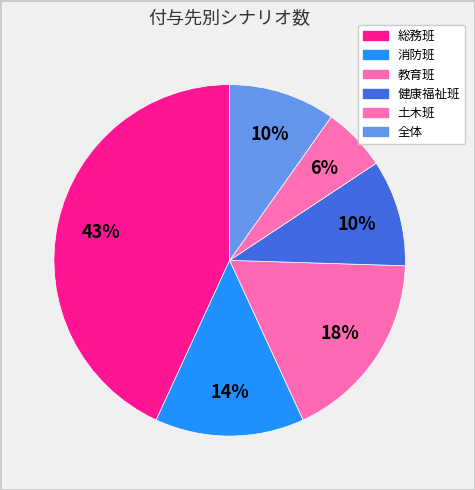

Is it true that 教育班 is 28% of the pie?

False